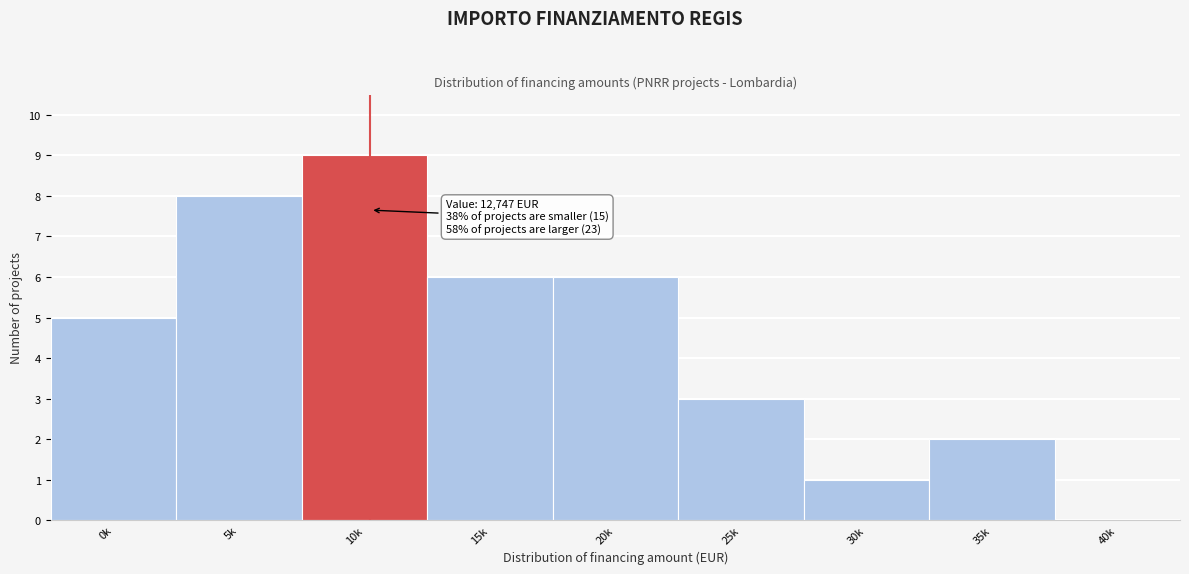

Reading left to right, what are all the values shown in this chart?

0k=5	5k=8	10k=9	15k=6	20k=6	25k=3	30k=1	35k=2	40k=0